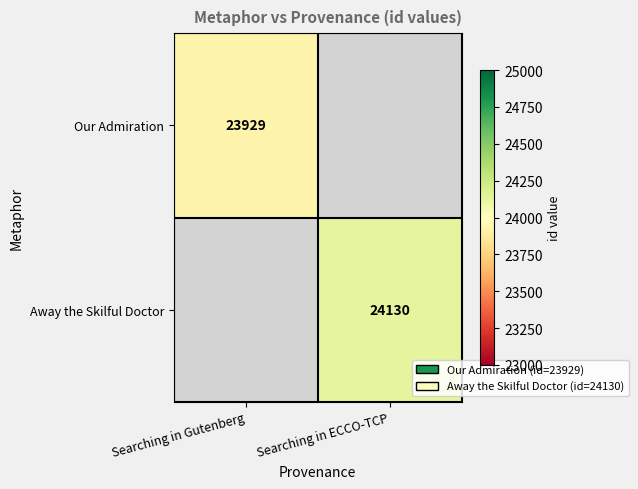

The Our Admiration series shows 23929 at Searching in Gutenberg. True or false?

True